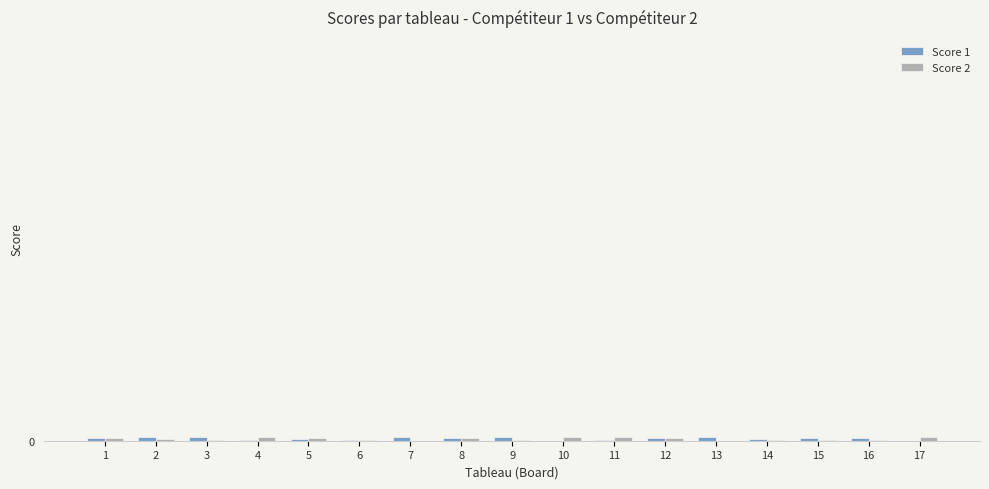

Are the bars horizontal?

No